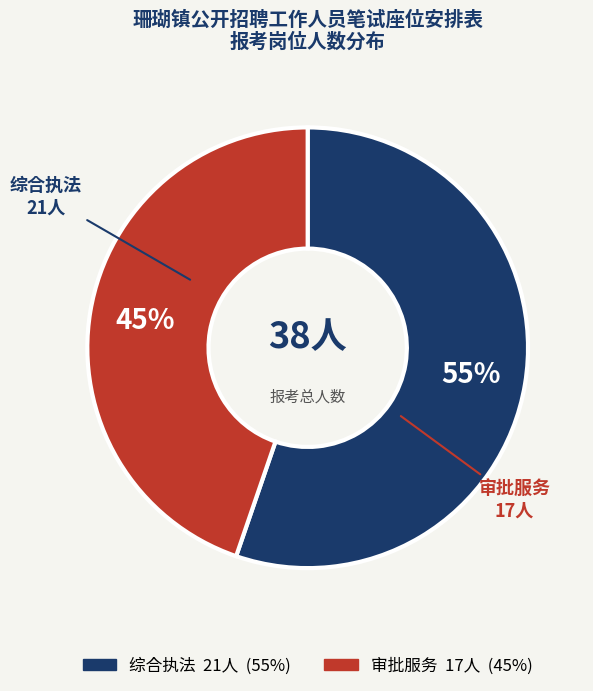

Does 综合执法 represent more than half of the total?

Yes